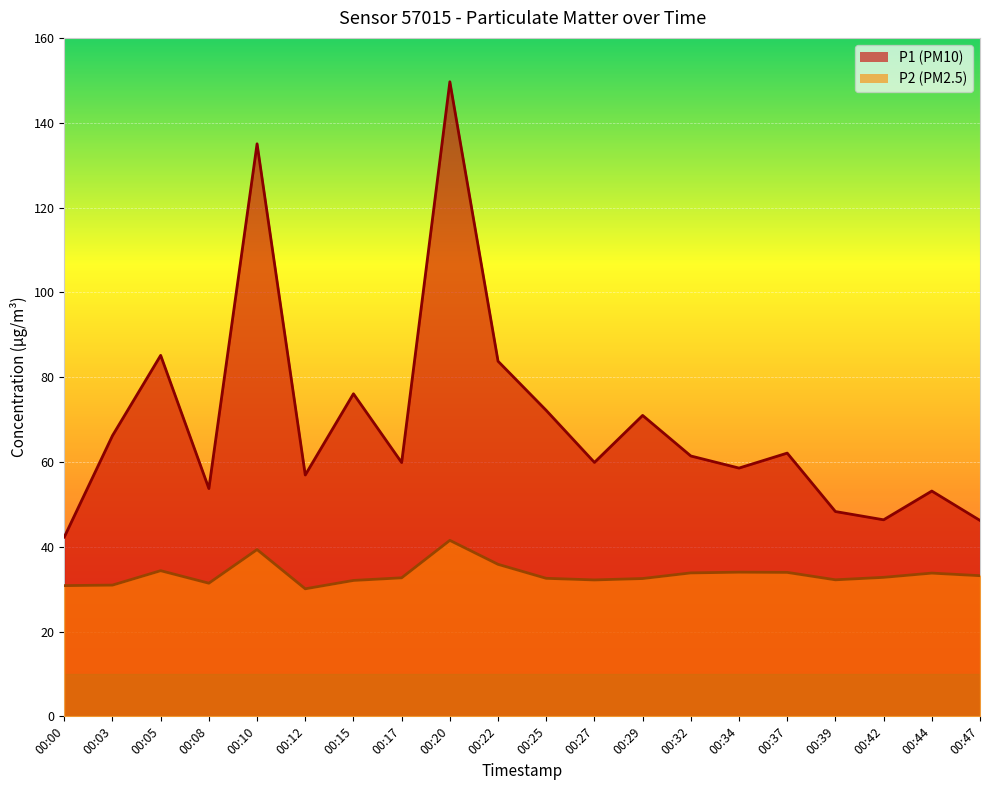

Reading left to right, list all the values displayed in this chart.

P1: 42.3	66.2	85.1	53.7	135.0	56.9	76.1	59.9	149.7	83.8	72.2	59.9	71.0	61.4	58.5	62.1	48.3	46.4	53.1	46.2
P2: 30.8	30.9	34.4	31.4	39.3	30.1	32.0	32.7	41.5	35.9	32.5	32.2	32.5	33.8	34.0	34.0	32.2	32.8	33.8	33.2